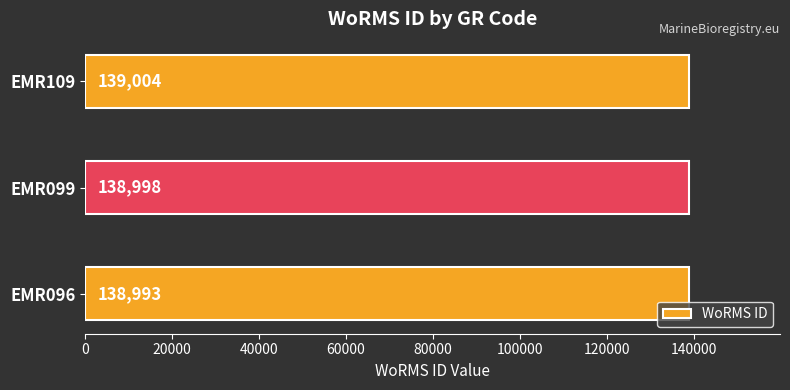

At which label is the value closest to 138998?

EMR099